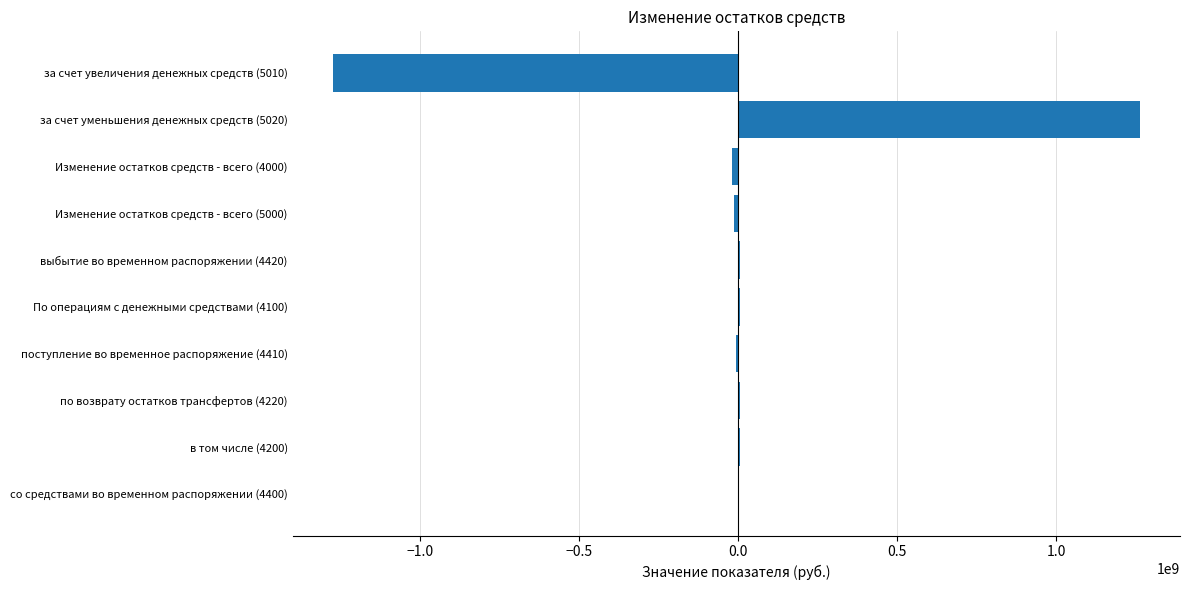

What is the sum of all values?

-25741750.1